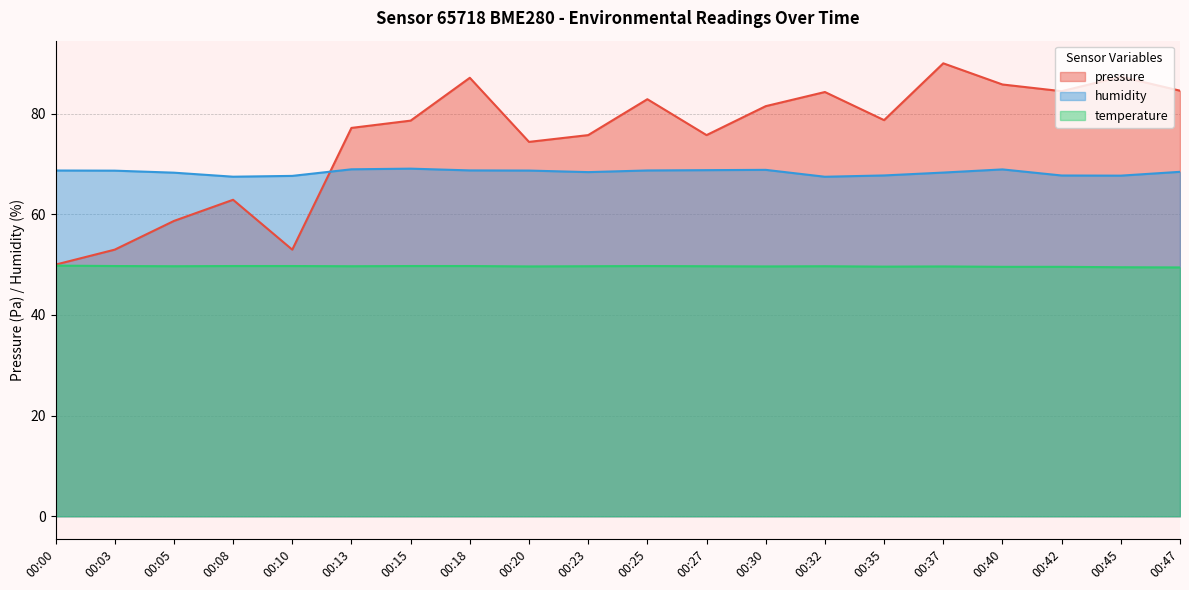

Reading right to left, transcribe all the data shown in this chart.

pressure: 84.6	87.3	84.5	85.8	90.0	78.7	84.3	81.5	75.7	82.9	75.7	74.4	87.1	78.6	77.2	53.0	62.9	58.7	53.0	50.0
humidity: 68.4	67.7	67.7	68.9	68.3	67.7	67.5	68.8	68.8	68.7	68.4	68.7	68.7	69.1	68.9	67.6	67.5	68.3	68.7	68.7
temperature: 49.4	49.5	49.6	49.6	49.6	49.6	49.7	49.6	49.7	49.7	49.7	49.6	49.7	49.7	49.7	49.7	49.7	49.7	49.7	49.8